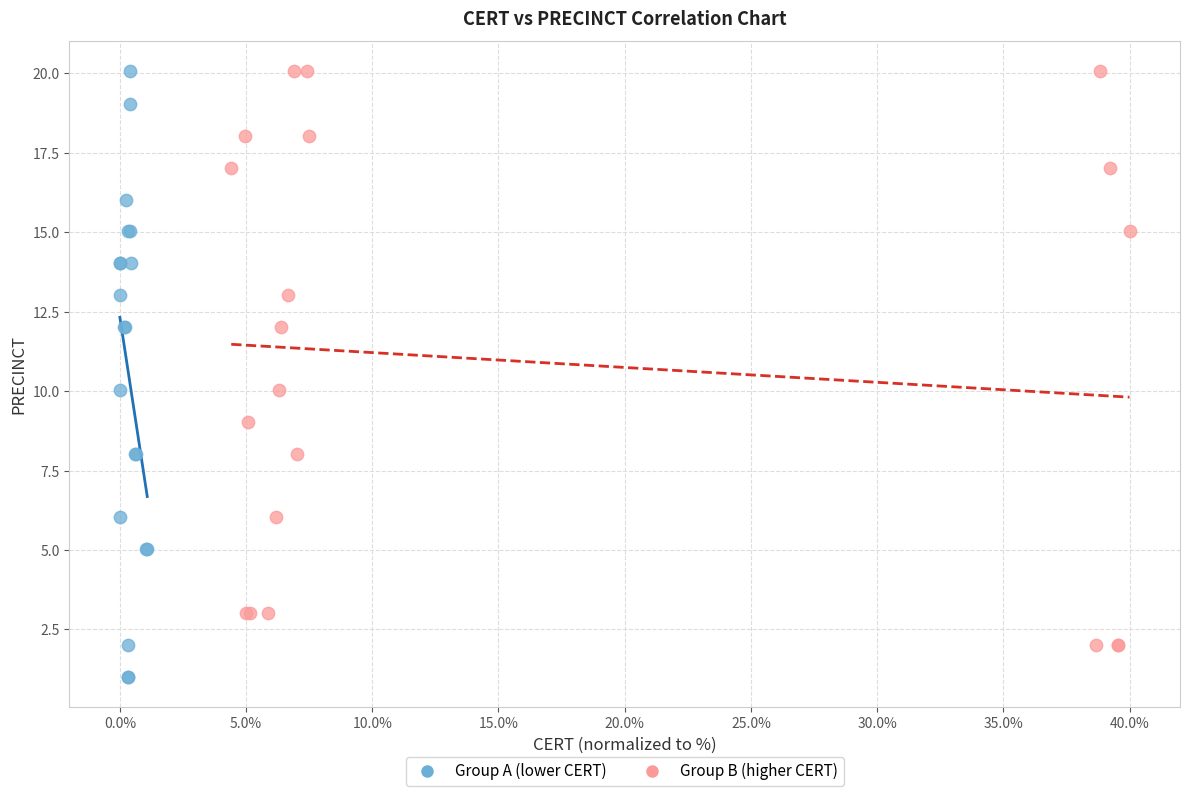

Which series contains the lowest Y value?

Group A (lower CERT)